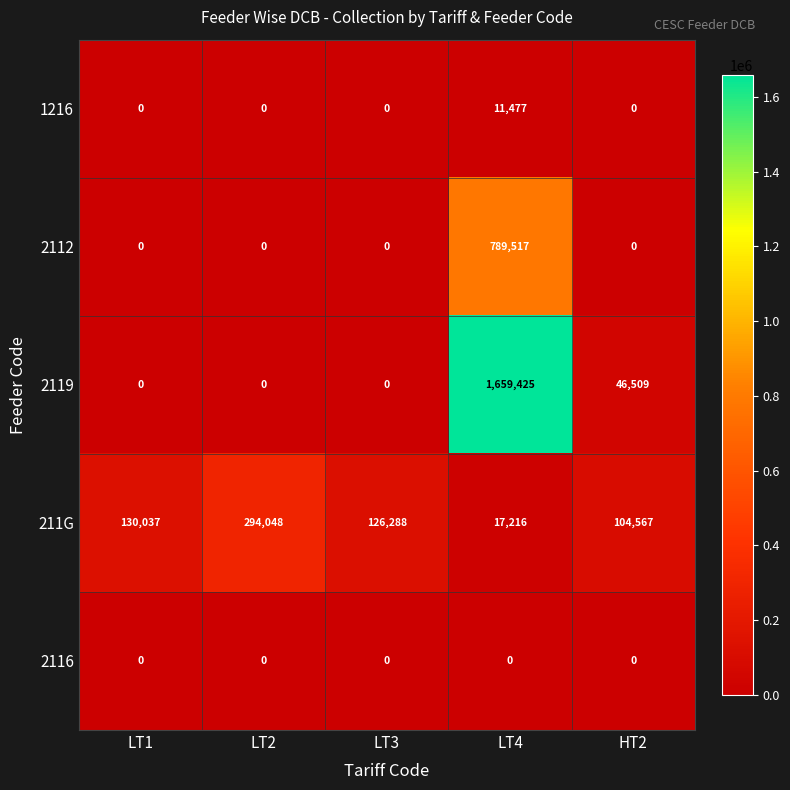

Reading left to right, what are all the values shown in this chart?

1216: 0	0	0	11477	0
2112: 0	0	0	789517	0
2119: 0	0	0	1659425	46509
211G: 130037	294048	126288	17216	104567
2116: 0	0	0	0	0